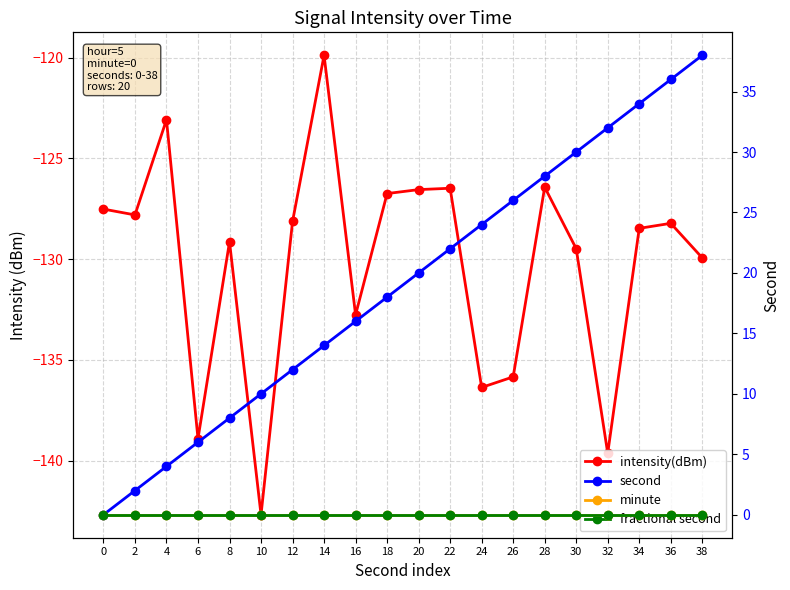

At which label is second closest to 19?

18